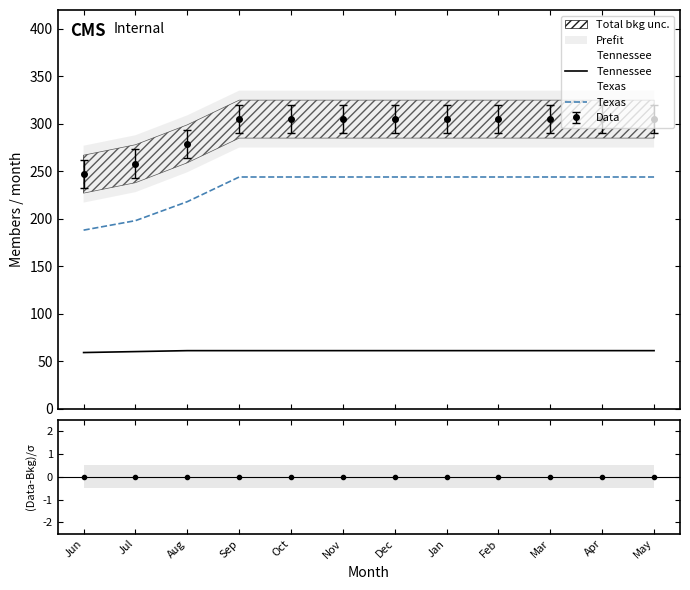

What is the difference between the highest and lowest values at Dec?

183